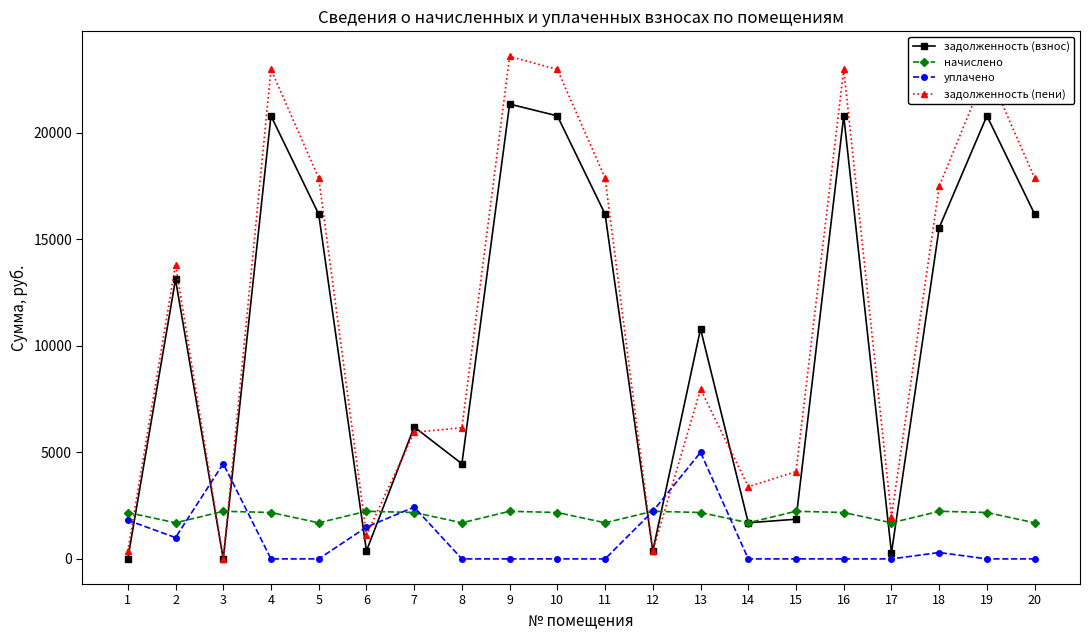

Which series changed the most between 16 and 20?

задолженность (пени)